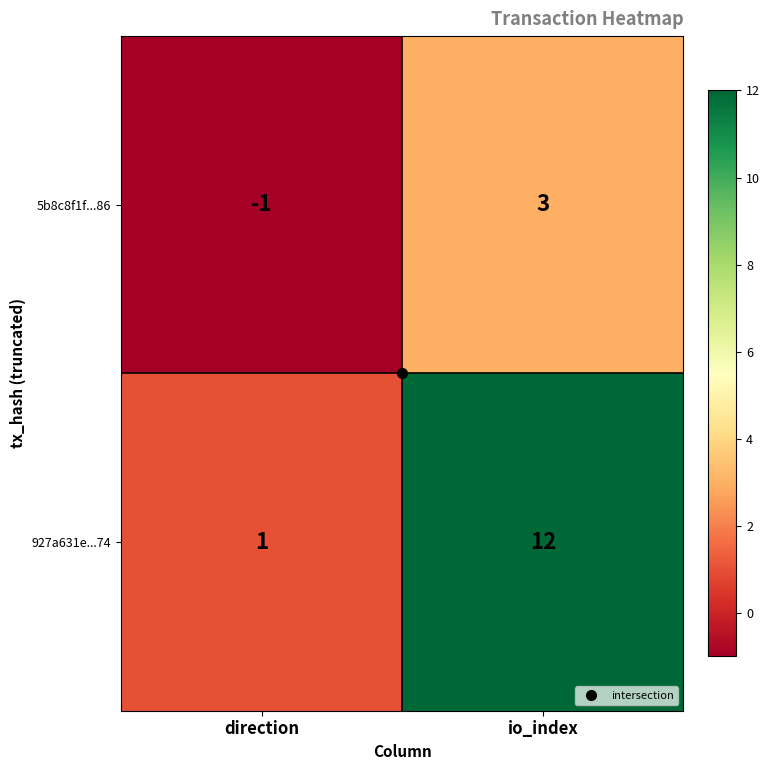

What value does the 927a631e...74 series have at io_index, to the nearest 5?

10